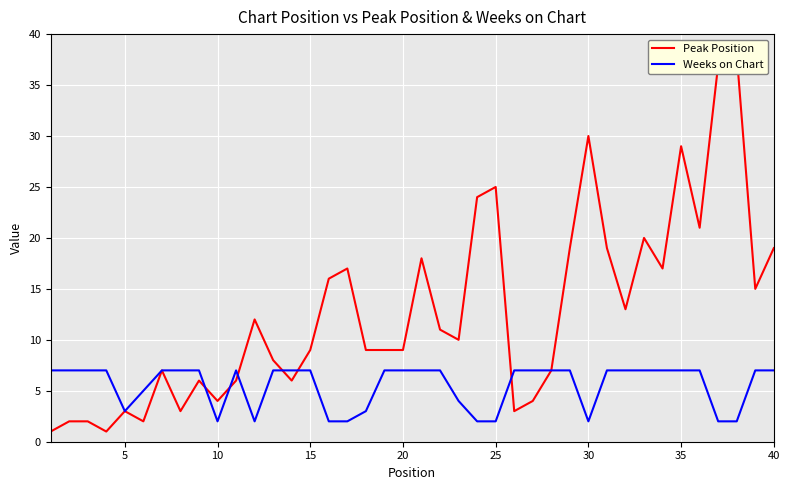

True or false: Weeks on Chart has a value of 7 at 15.

True